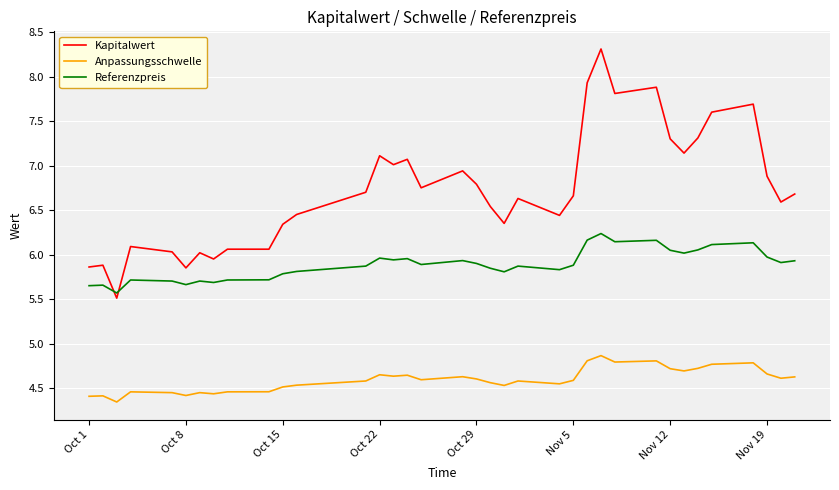

Which series has the largest range (max minus min)?

Kapitalwert